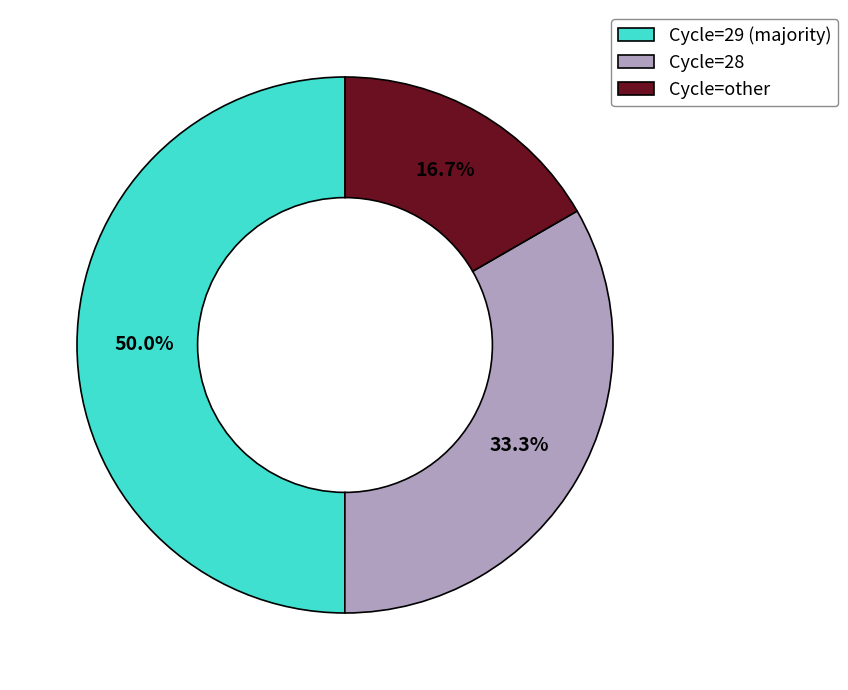

What is the largest slice in the pie chart?

Cycle=29 (majority)